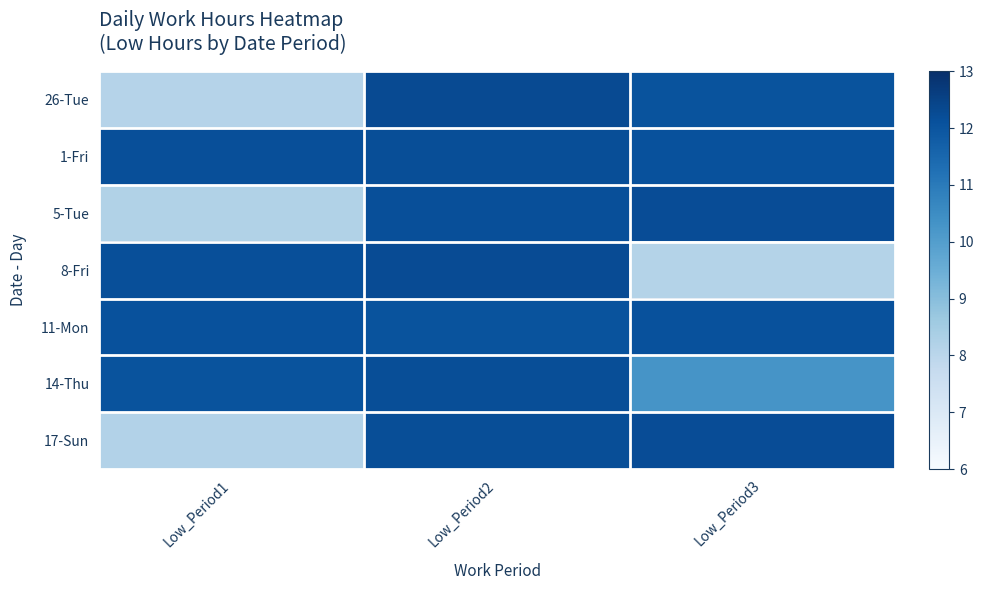

At which category is the sum across all series the highest?

Low_Period2